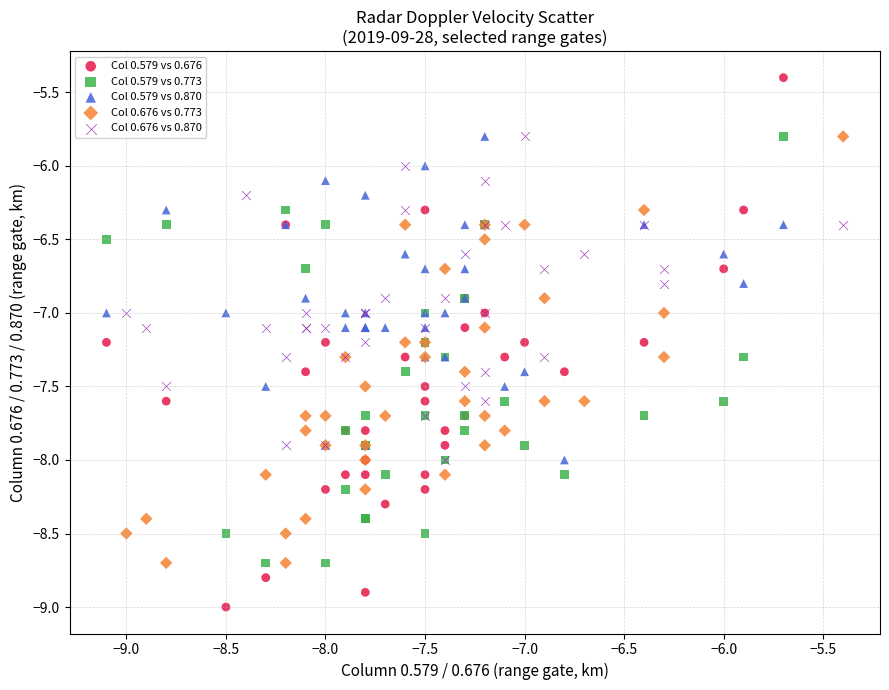

What are all the series names shown in the legend?

Col 0.579 vs 0.676, Col 0.579 vs 0.773, Col 0.579 vs 0.870, Col 0.676 vs 0.773, Col 0.676 vs 0.870